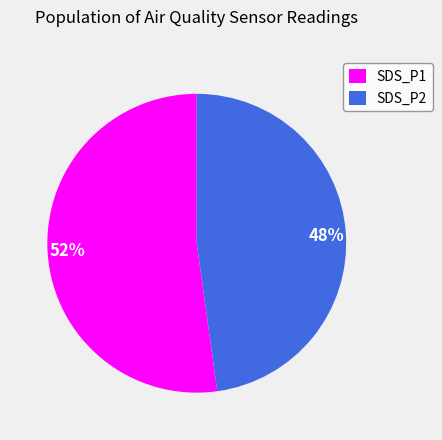

Is the sum of 52% and 48% greater than half?

Yes